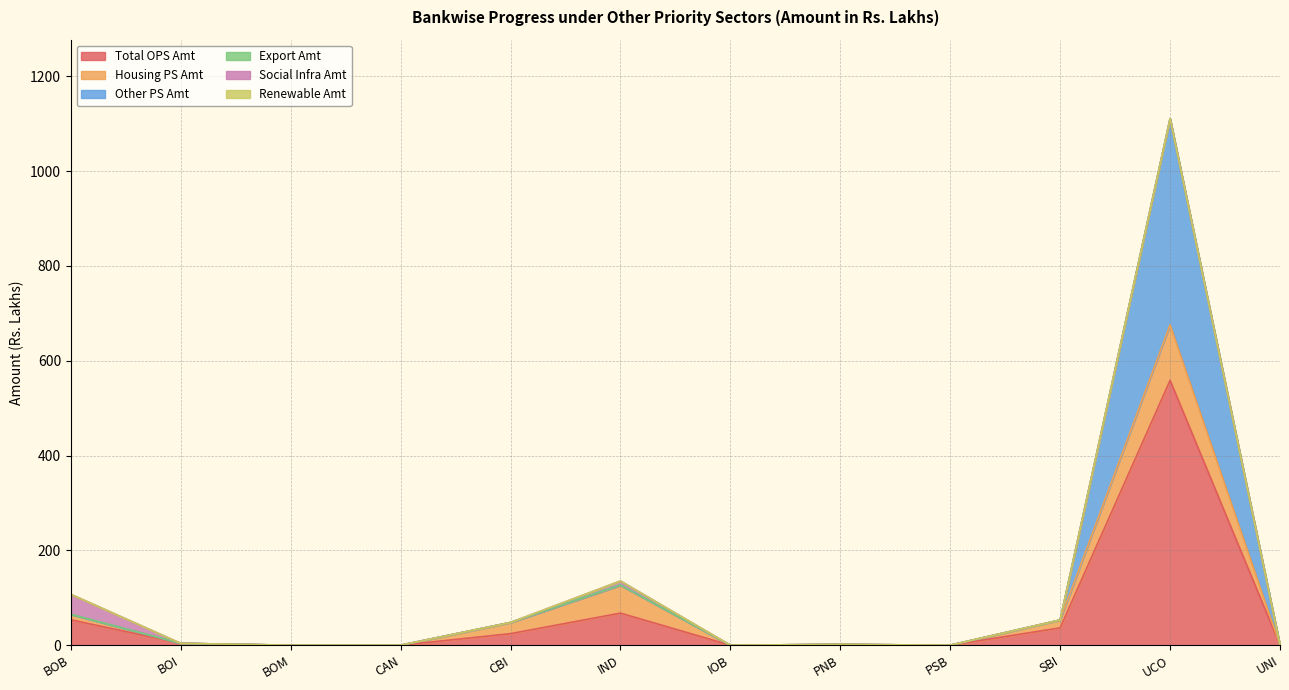

The value of Housing PS Amt at BOI is -46.0. True or false?

False